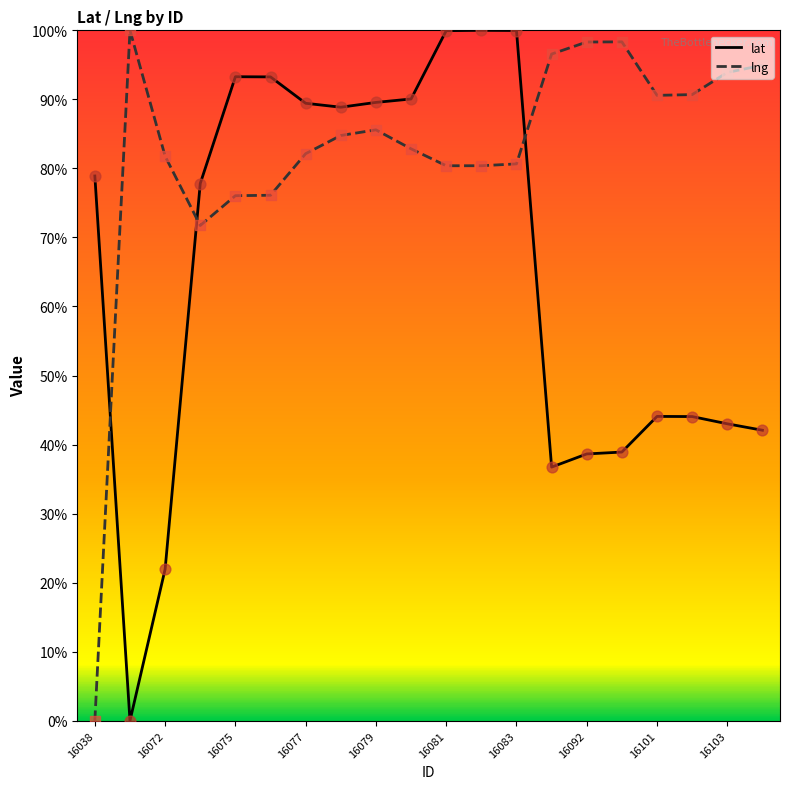

Which series has the largest total across all categories?

lng